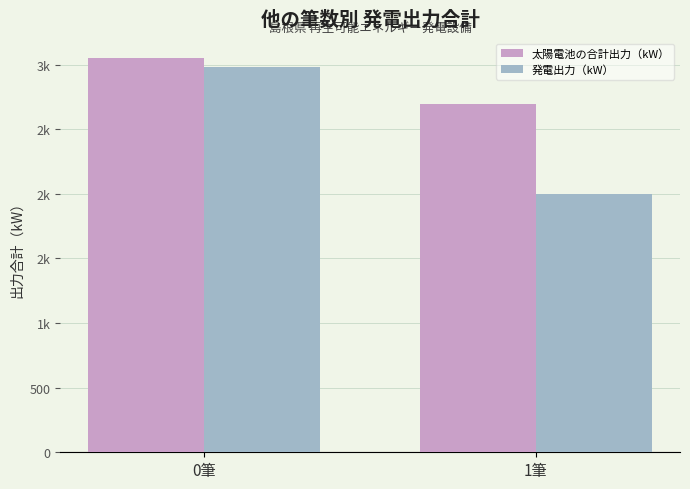

What are all the series names shown in the legend?

太陽電池の合計出力（kW）, 発電出力（kW）